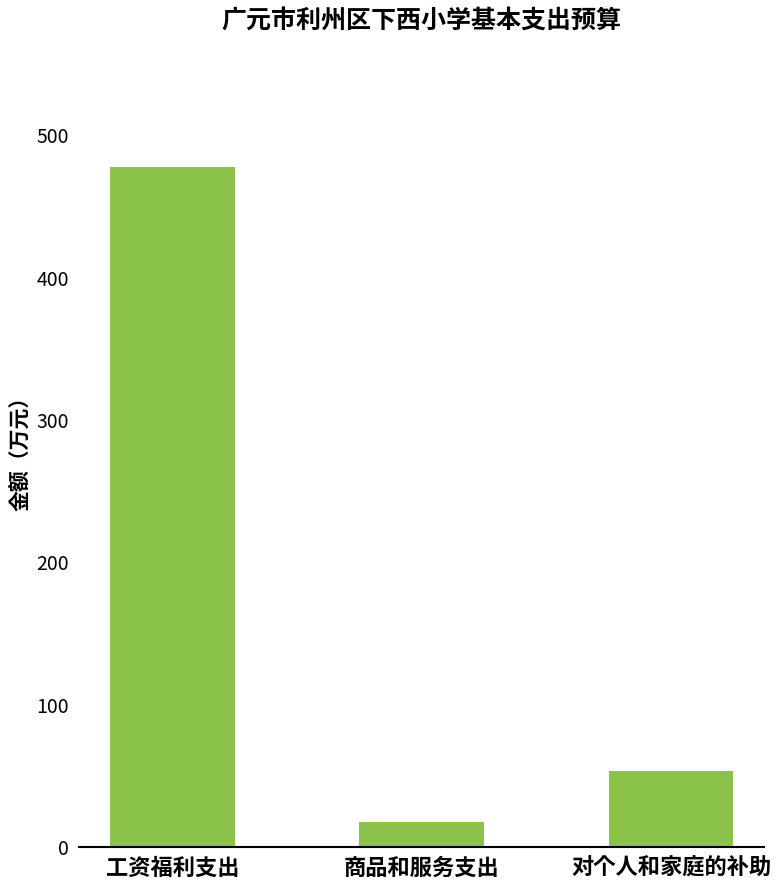

The chart shows a value of 805.1 at 工资福利支出. True or false?

False